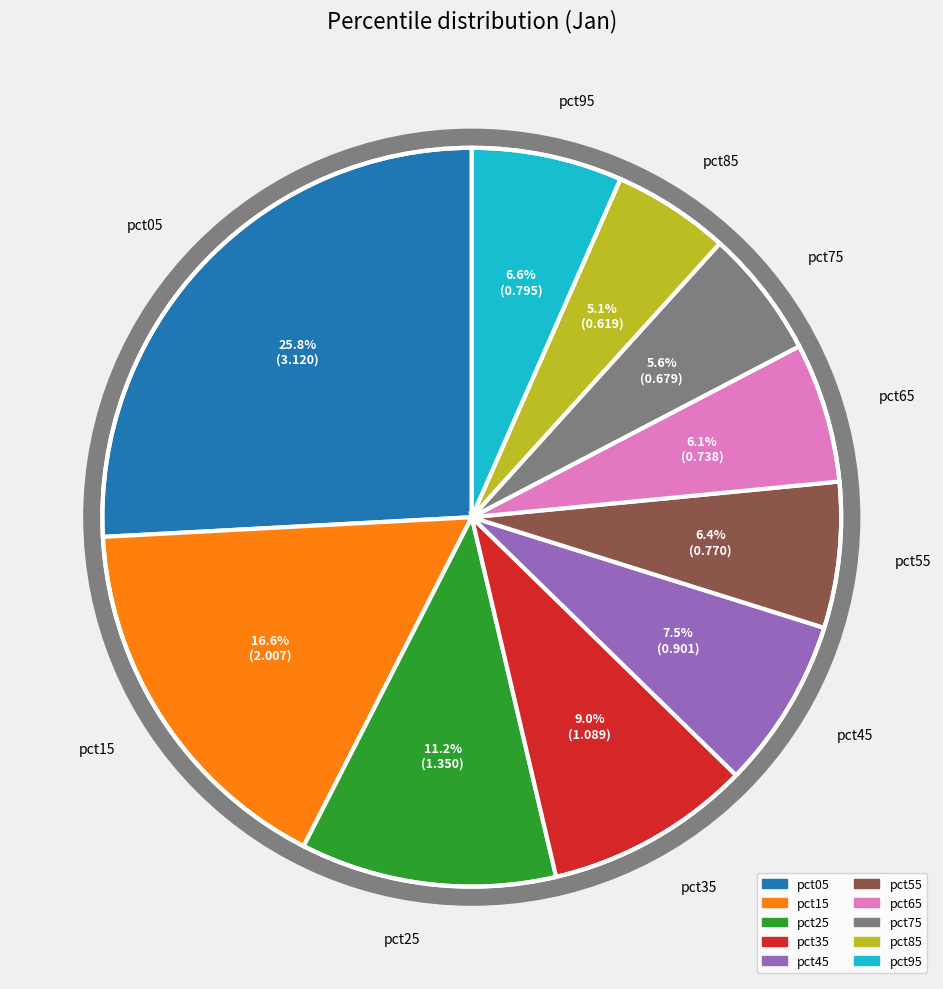

Rank the categories by value from lowest to highest.

pct85, pct75, pct65, pct55, pct95, pct45, pct35, pct25, pct15, pct05